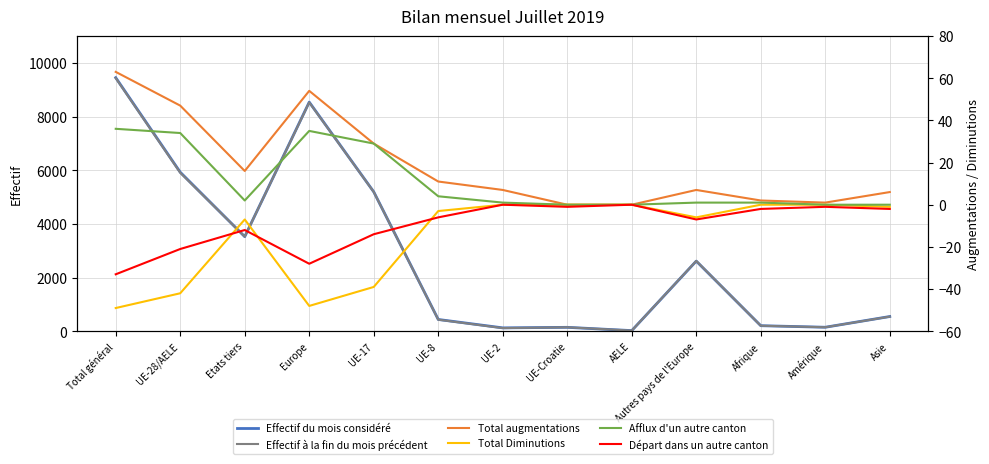

How many interior local valleys does the Effectif à la fin du mois précédent series have?

4